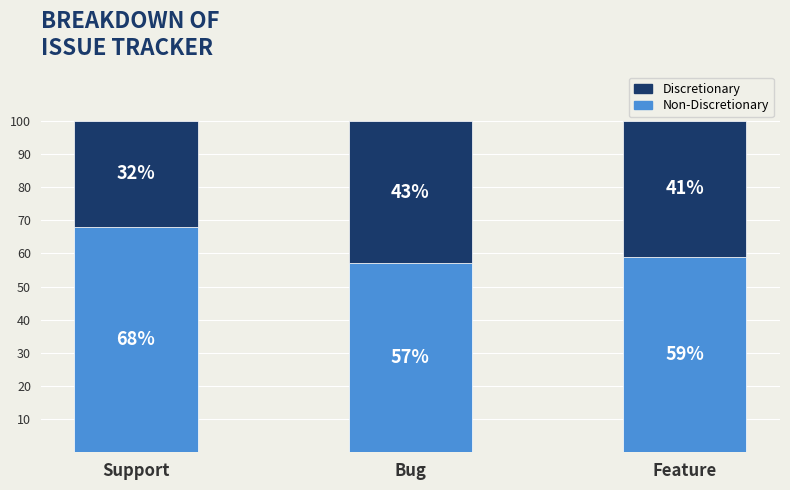

What is the label of the 1st bar from the left?

Support